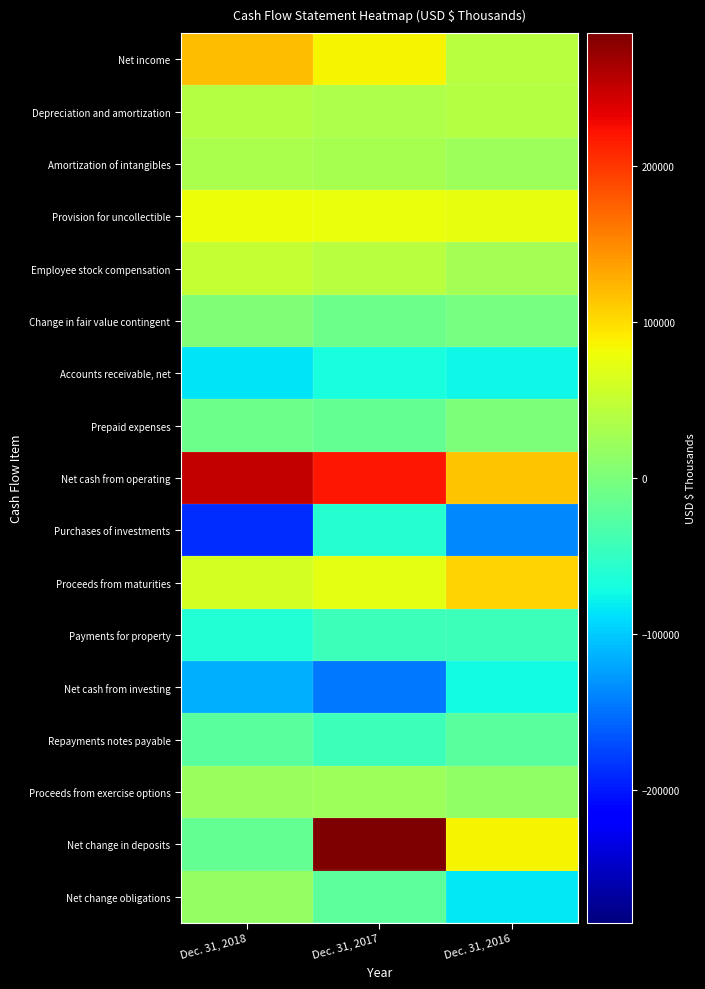

Reading right to left, extract all data points from this chart.

Net income: Dec. 31, 2016=41600	Dec. 31, 2017=85887	Dec. 31, 2018=118703
Depreciation and amortization: Dec. 31, 2016=39460	Dec. 31, 2017=33470	Dec. 31, 2018=38581
Amortization of intangibles: Dec. 31, 2016=23021	Dec. 31, 2017=31110	Dec. 31, 2018=32761
Provision for uncollectible: Dec. 31, 2016=74841	Dec. 31, 2017=77145	Dec. 31, 2018=79790
Employee stock compensation: Dec. 31, 2016=28321	Dec. 31, 2017=40734	Dec. 31, 2018=50093
Change in fair value contingent: Dec. 31, 2016=-2500	Dec. 31, 2017=-9672	Dec. 31, 2018=3298
Accounts receivable, net: Dec. 31, 2016=-74851	Dec. 31, 2017=-68368	Dec. 31, 2018=-85455
Prepaid expenses: Dec. 31, 2016=1131	Dec. 31, 2017=-16841	Dec. 31, 2018=-9930
Net cash from operating: Dec. 31, 2016=114515	Dec. 31, 2017=218310	Dec. 31, 2018=251051
Purchases of investments: Dec. 31, 2016=-135920	Dec. 31, 2017=-58665	Dec. 31, 2018=-186884
Proceeds from maturities: Dec. 31, 2016=105544	Dec. 31, 2017=71338	Dec. 31, 2018=60449
Payments for property: Dec. 31, 2016=-43273	Dec. 31, 2017=-44142	Dec. 31, 2018=-61030
Net cash from investing: Dec. 31, 2016=-71999	Dec. 31, 2017=-145163	Dec. 31, 2018=-114967
Repayments notes payable: Dec. 31, 2016=-22500	Dec. 31, 2017=-42500	Dec. 31, 2018=-22500
Proceeds from exercise options: Dec. 31, 2016=14917	Dec. 31, 2017=24161	Dec. 31, 2018=21880
Net change in deposits: Dec. 31, 2016=85269	Dec. 31, 2017=284766	Dec. 31, 2018=-16733
Net change obligations: Dec. 31, 2016=-83372	Dec. 31, 2017=-20926	Dec. 31, 2018=17255